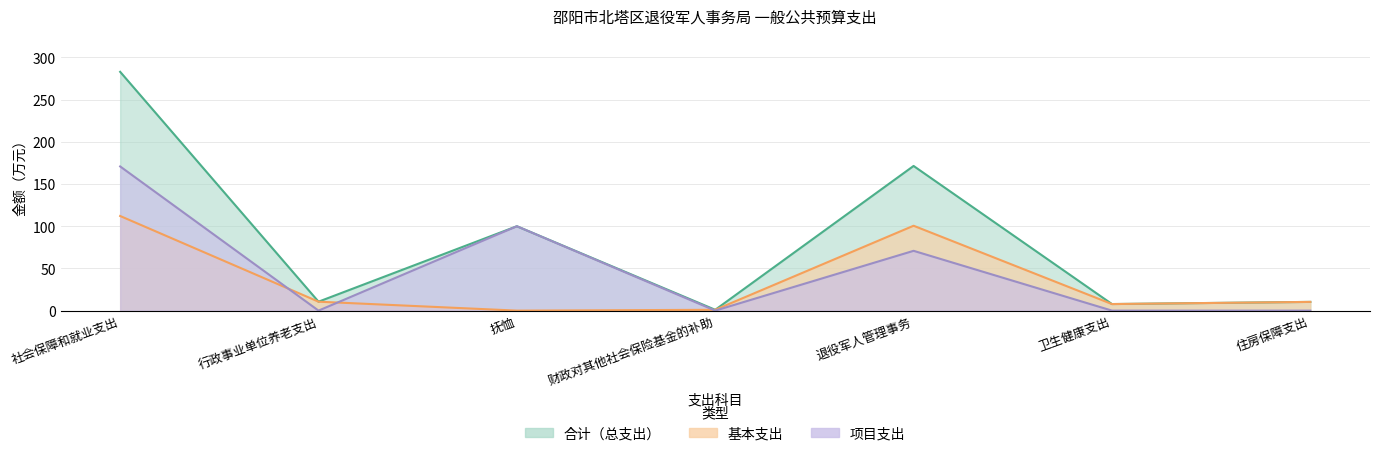

How many data points in 合计 are above 10?

5